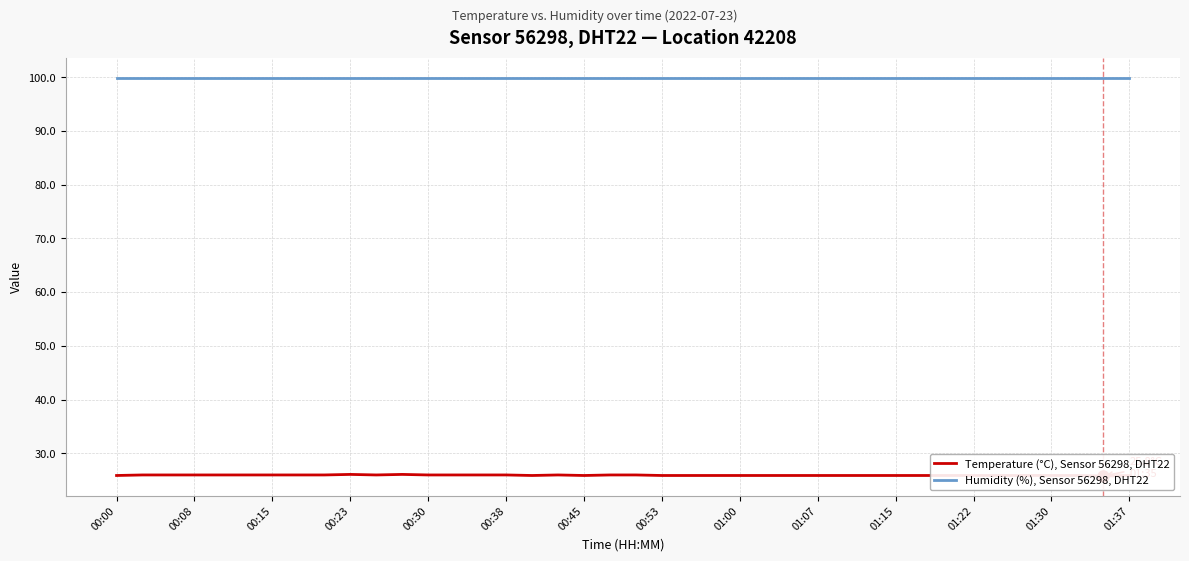

At which category is the sum across all series the highest?

00:23